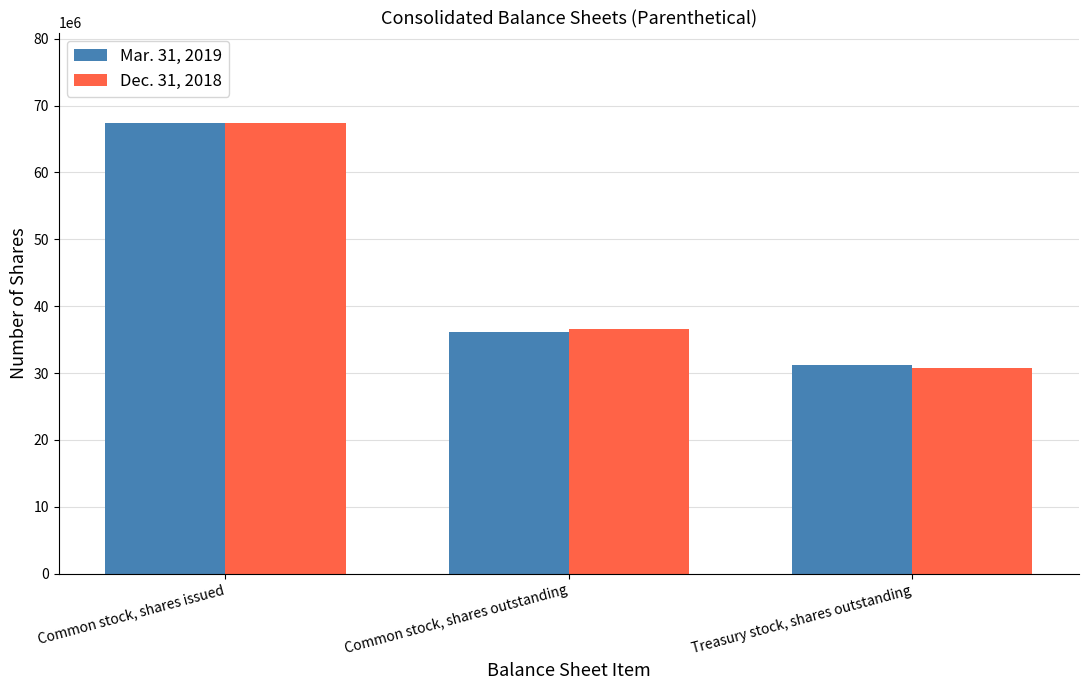

Read the Mar. 31, 2019 value at Common stock, shares issued, to the nearest 50.

67424700